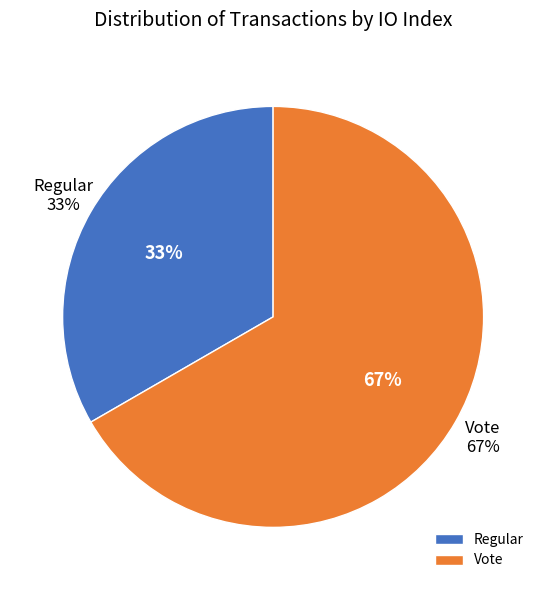

Between Vote and Regular, which is larger?

Vote